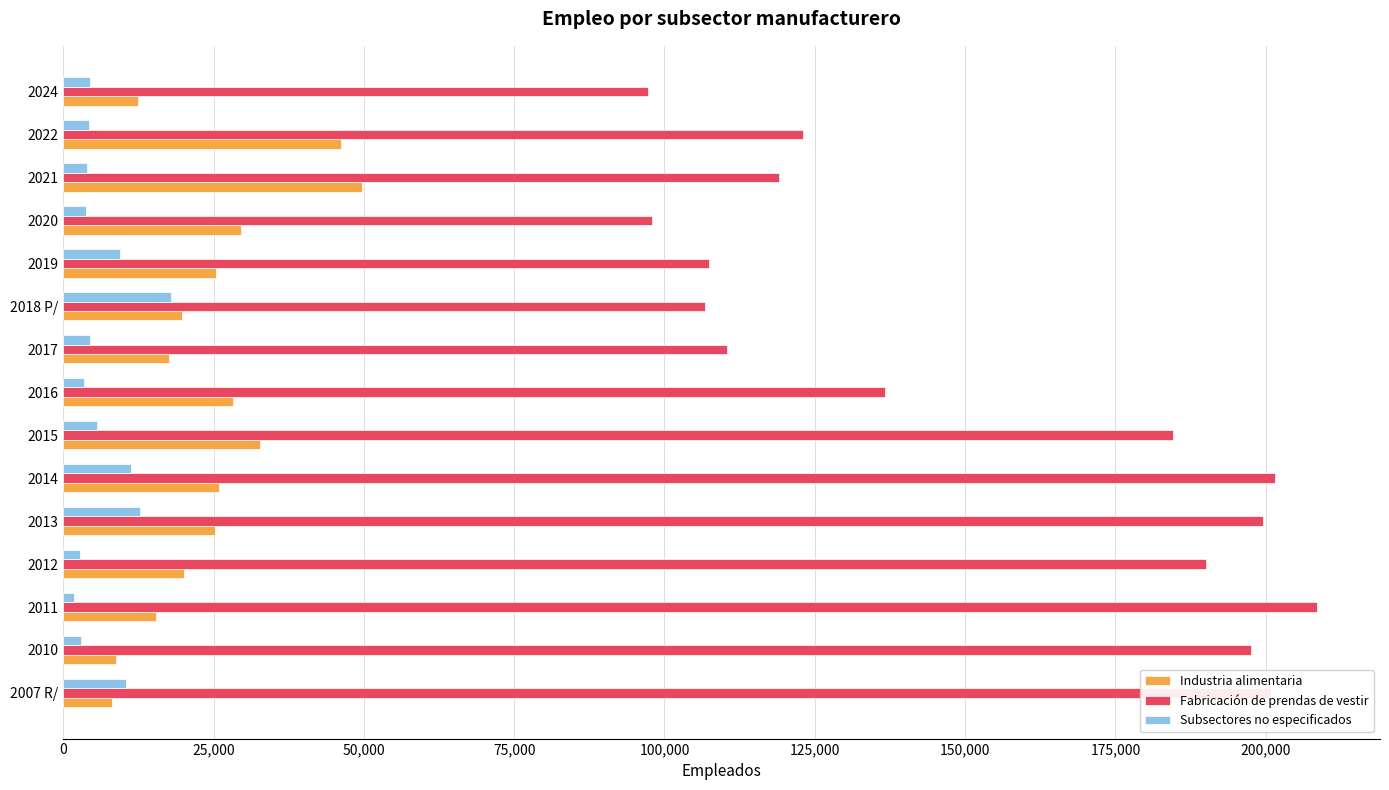

What is the average value of the Industria alimentaria series?

24338